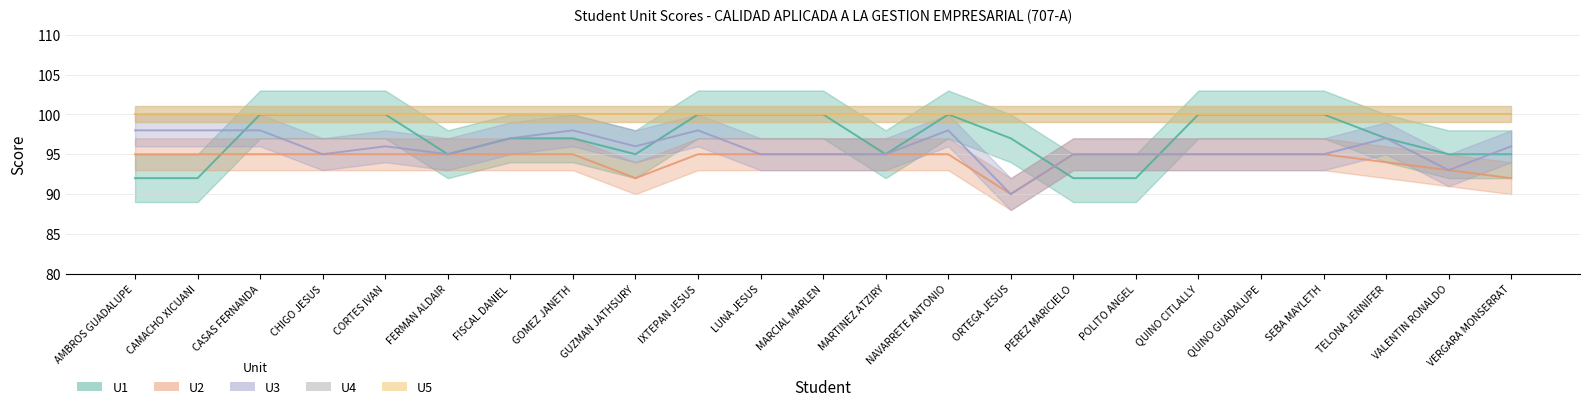

Which series has the widest spread of values?

U1